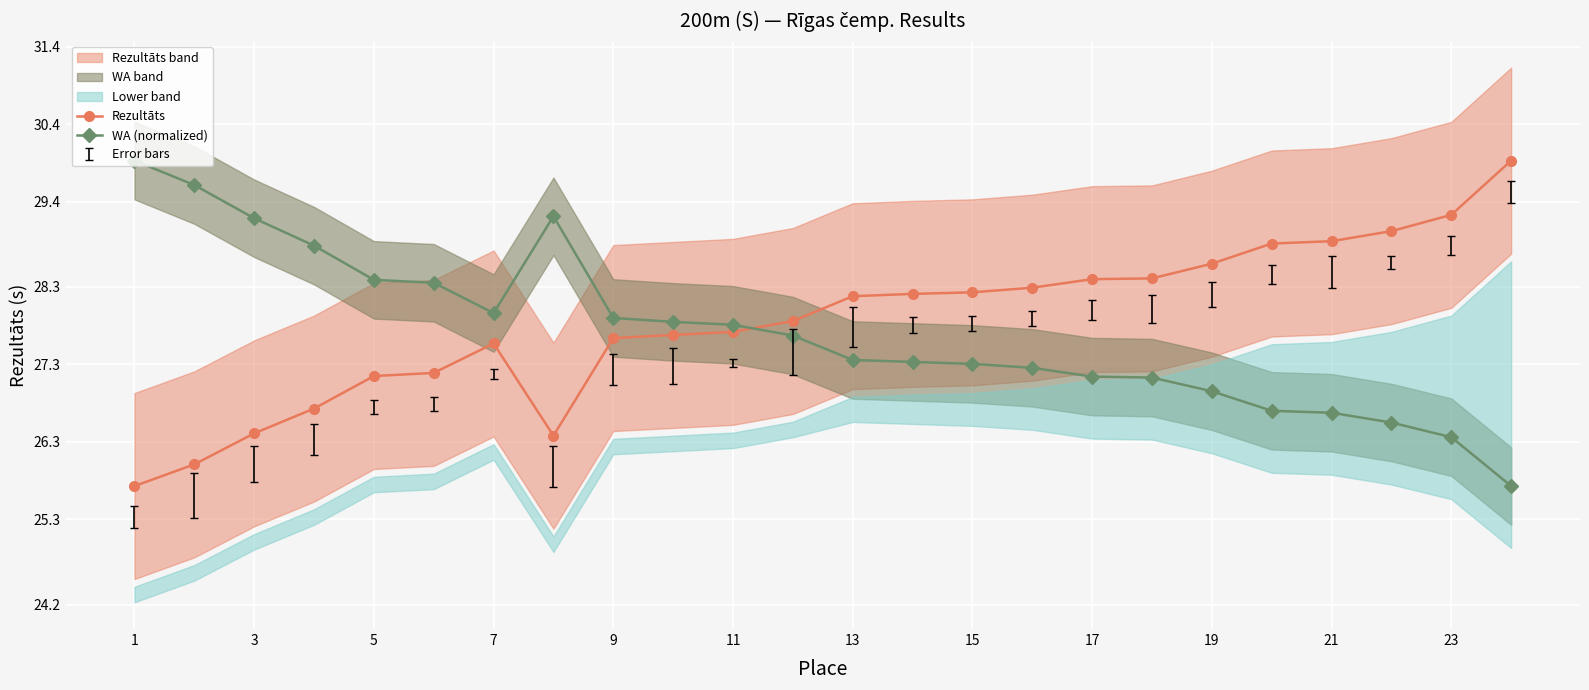

True or false: Rezultāts has a value of 18.4 at 3.

False